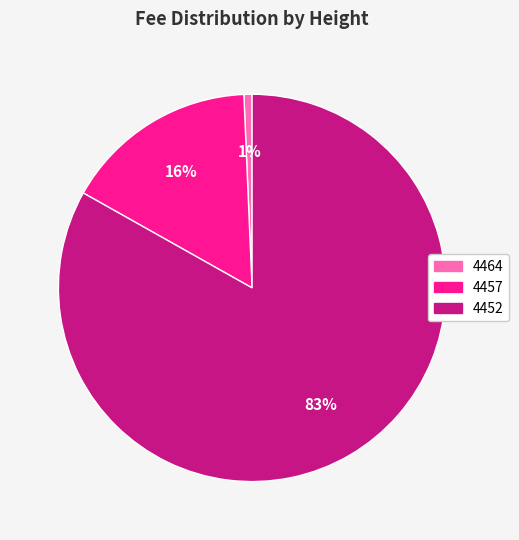

Which category accounts for the majority?

4452